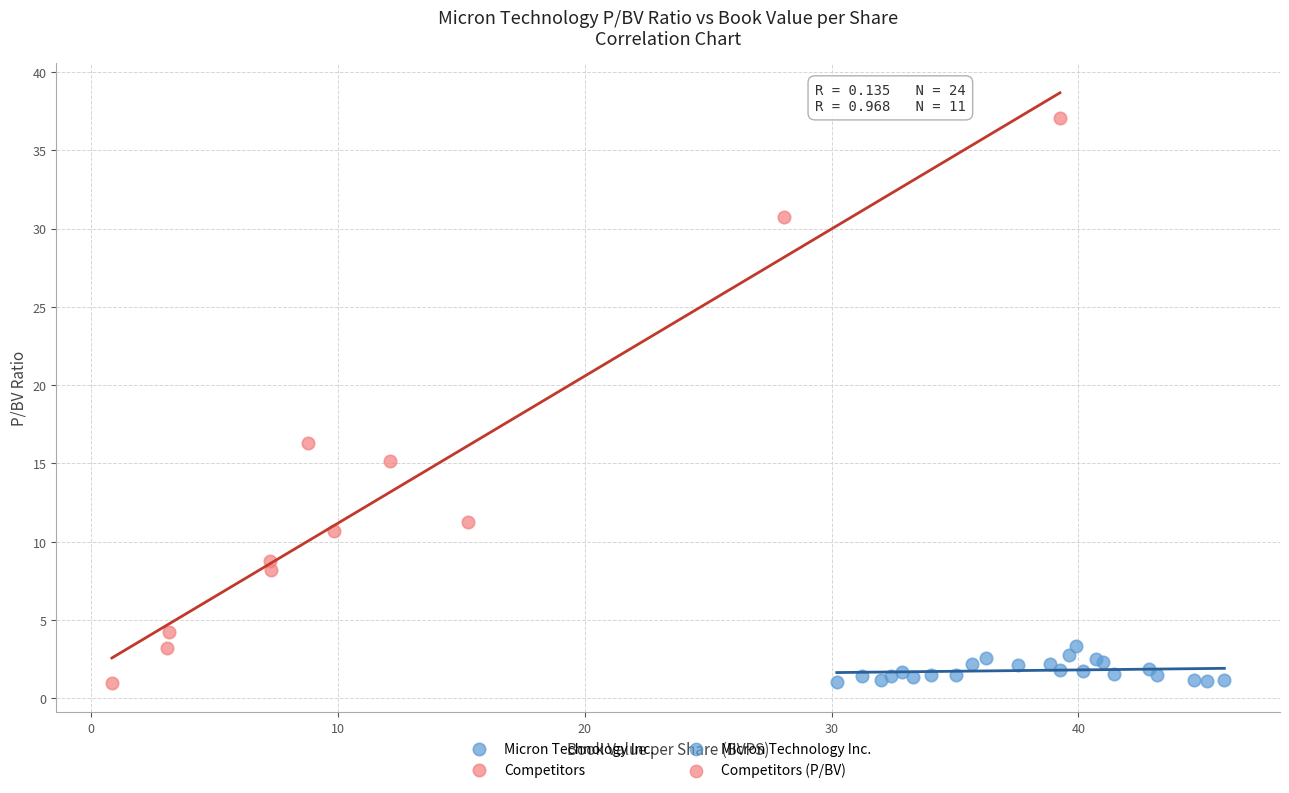

Which series contains the highest Y value?

Competitors